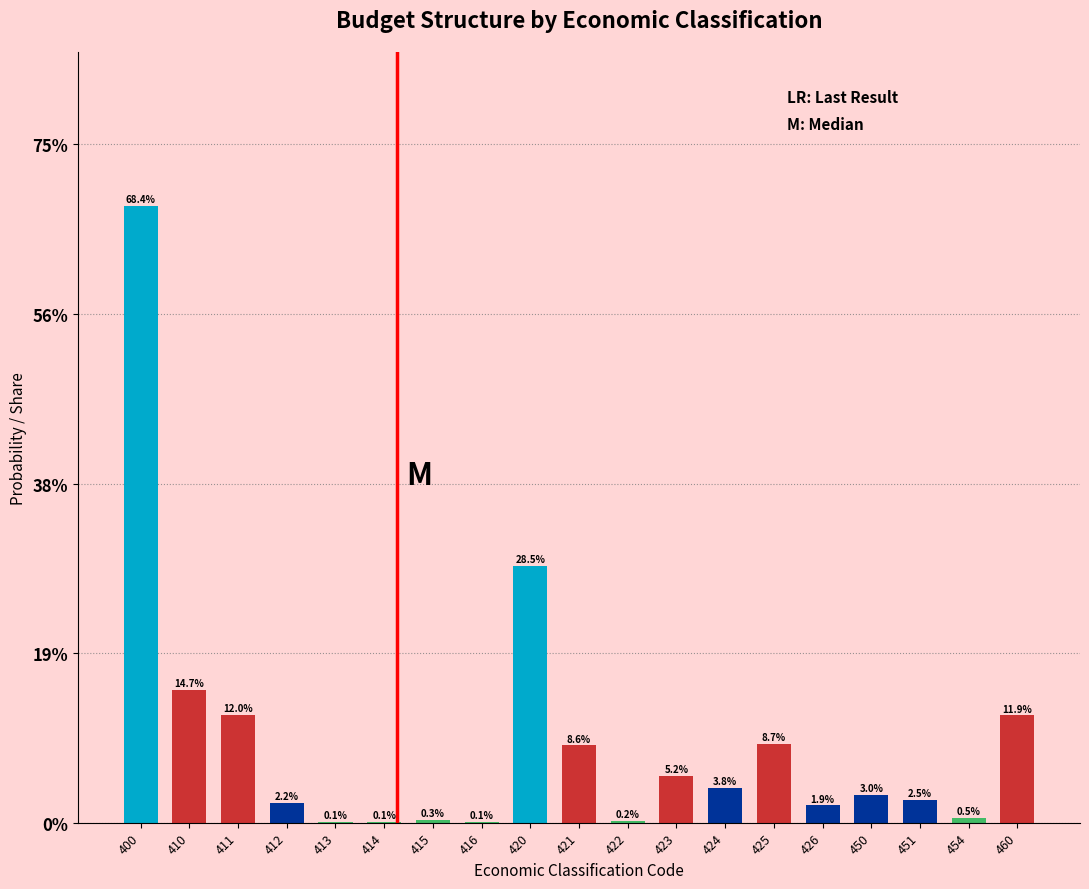

Are the bars horizontal?

No